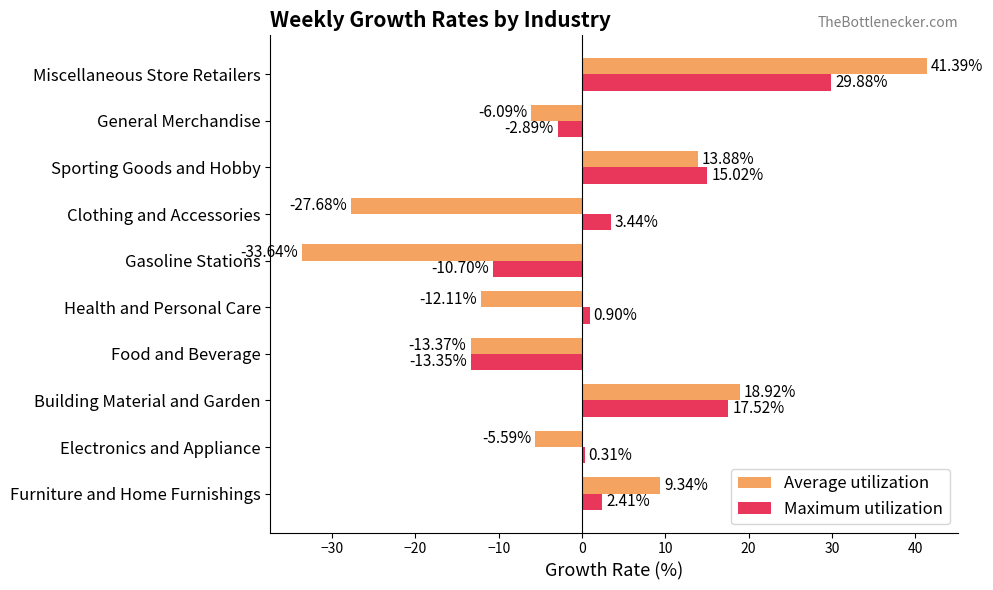

What is the average value of the Maximum utilization series?

4.3